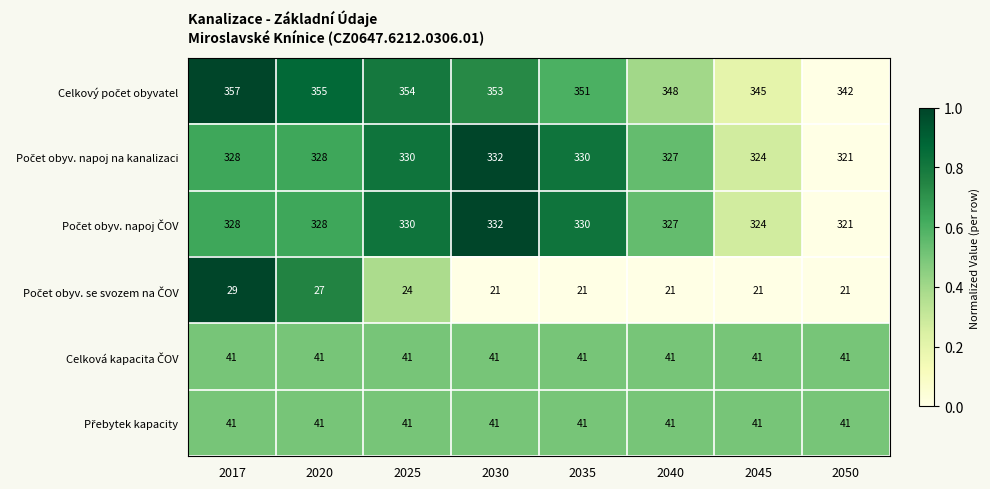

At how many categories does at least one series exceed 269?

8